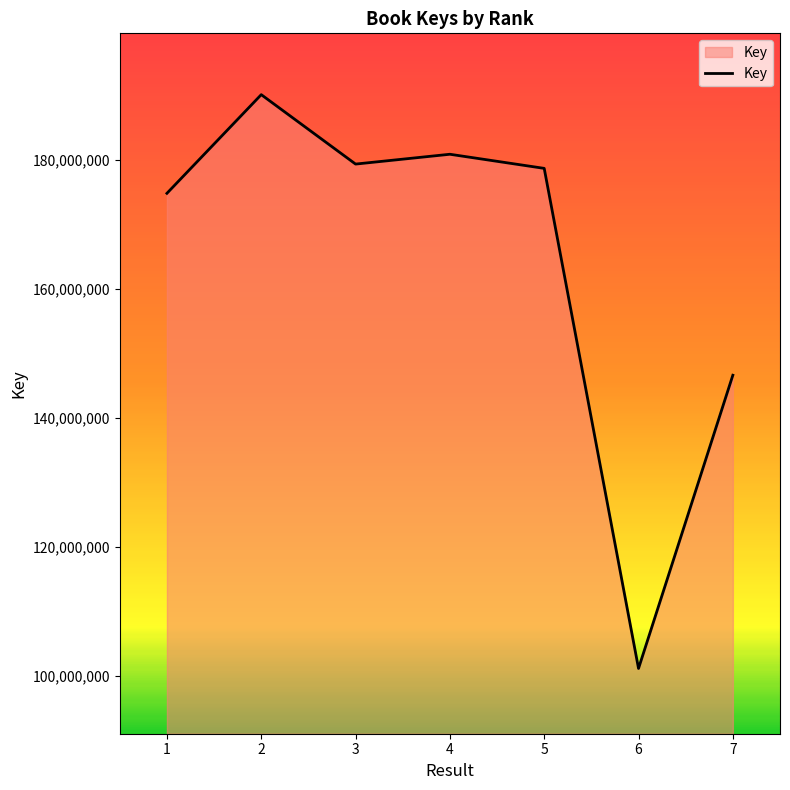

Does the chart have visible grid lines?

No